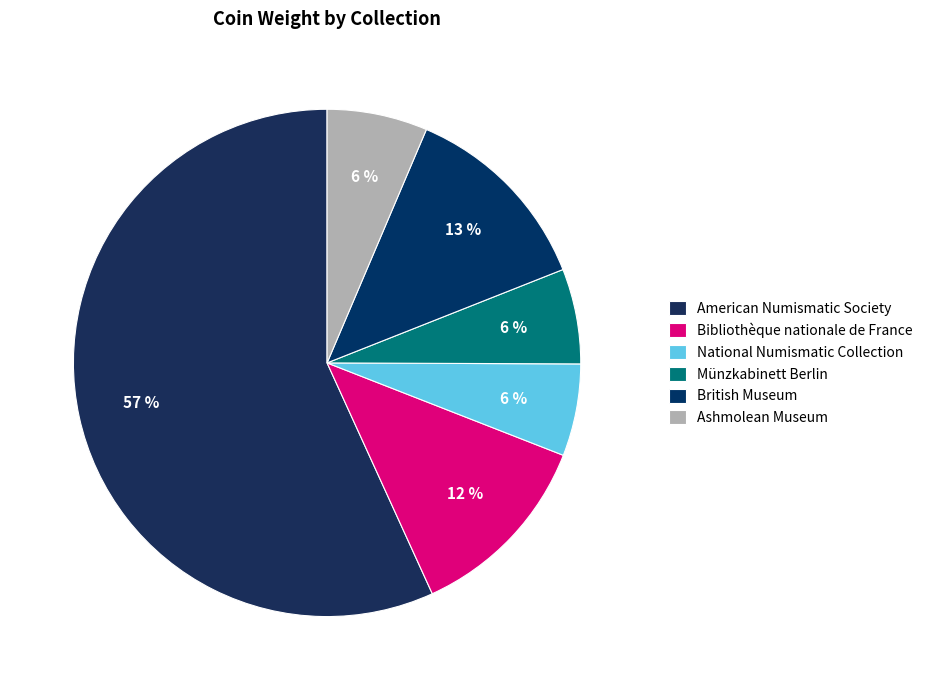

True or false: Bibliothèque nationale de France accounts for 6% of the total.

False